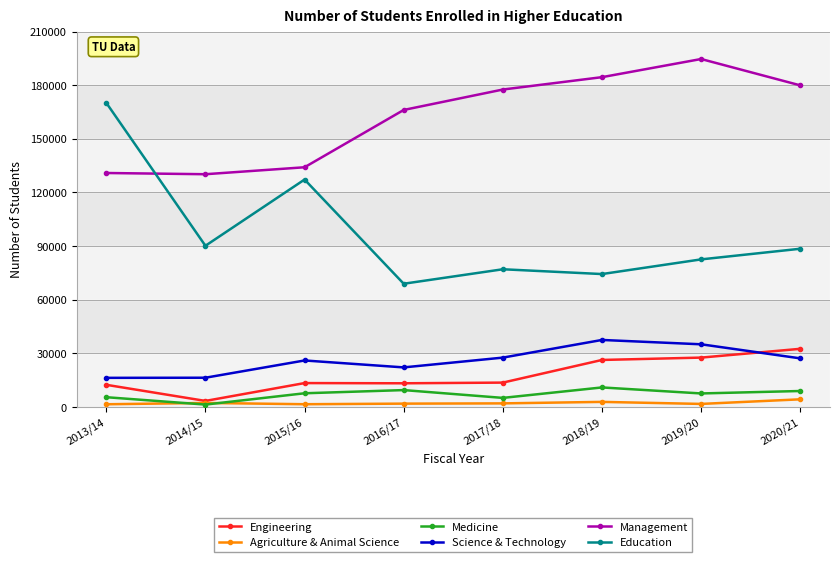

At how many categories does at least one series exceed 173104?

4